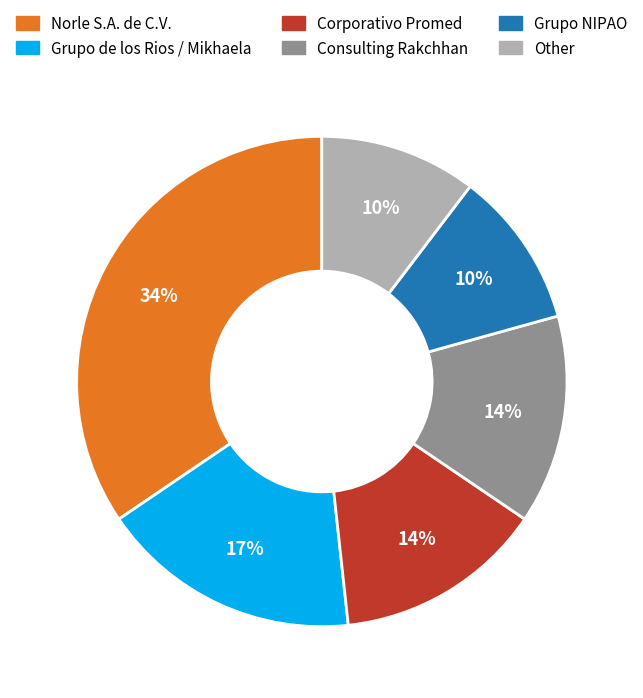

To the nearest percent, what is the average slice percentage?

17%